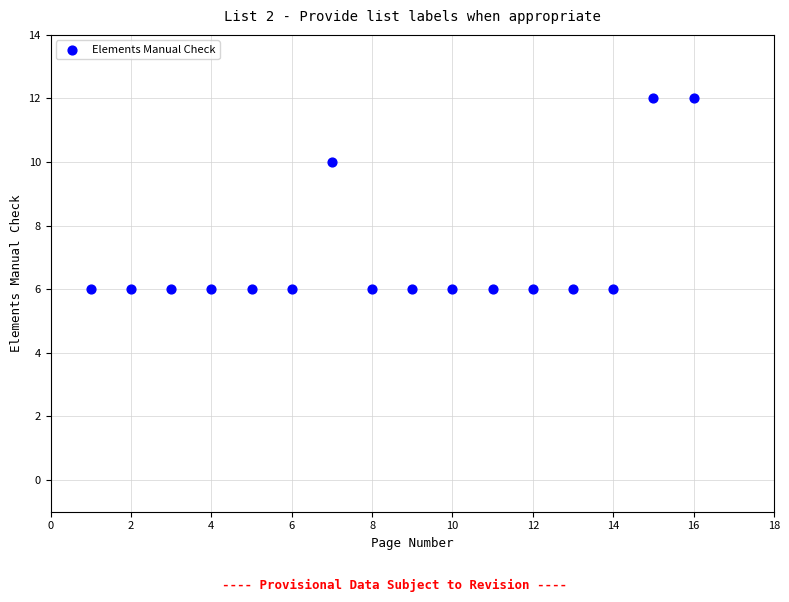

What is the range of X values (max minus min)?

15